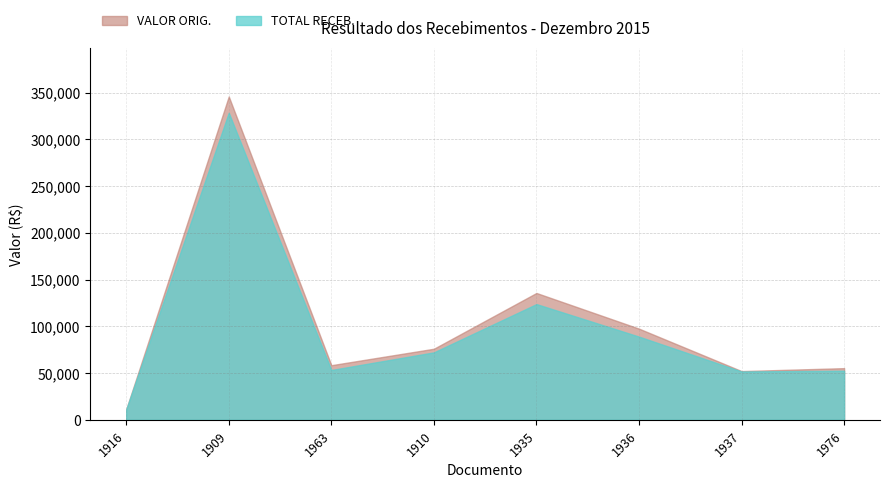

Rank the series by their average value, from lowest to highest.

TOTAL RECEB., VALOR ORIG.